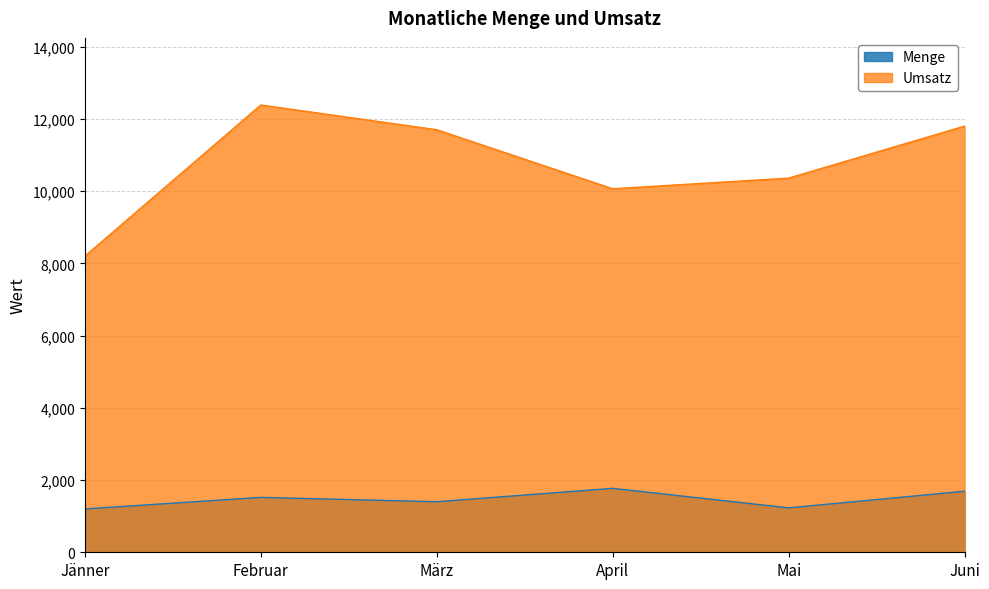

What value does the Menge series have at Juni?

1690